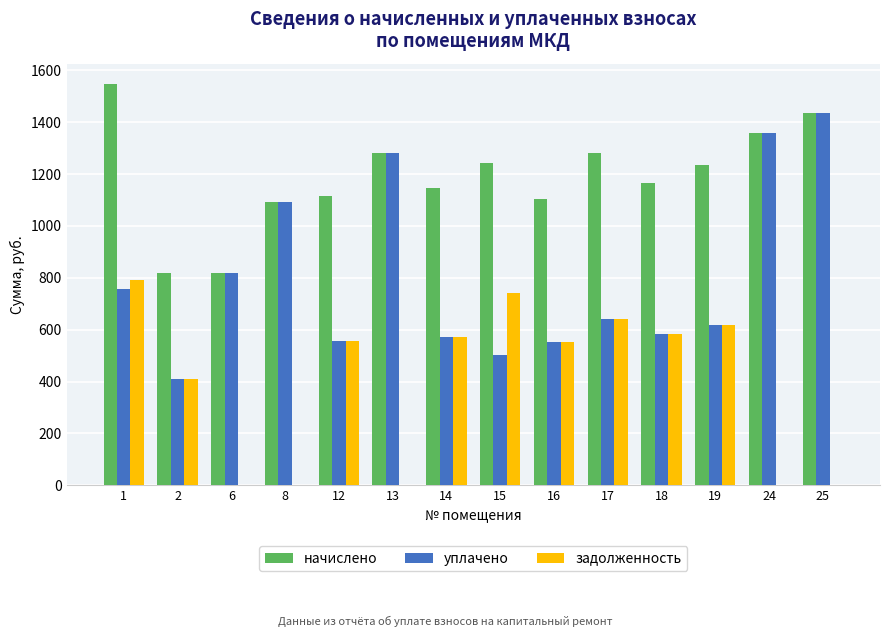

What are all the series names shown in the legend?

начислено, уплачено, задолженность